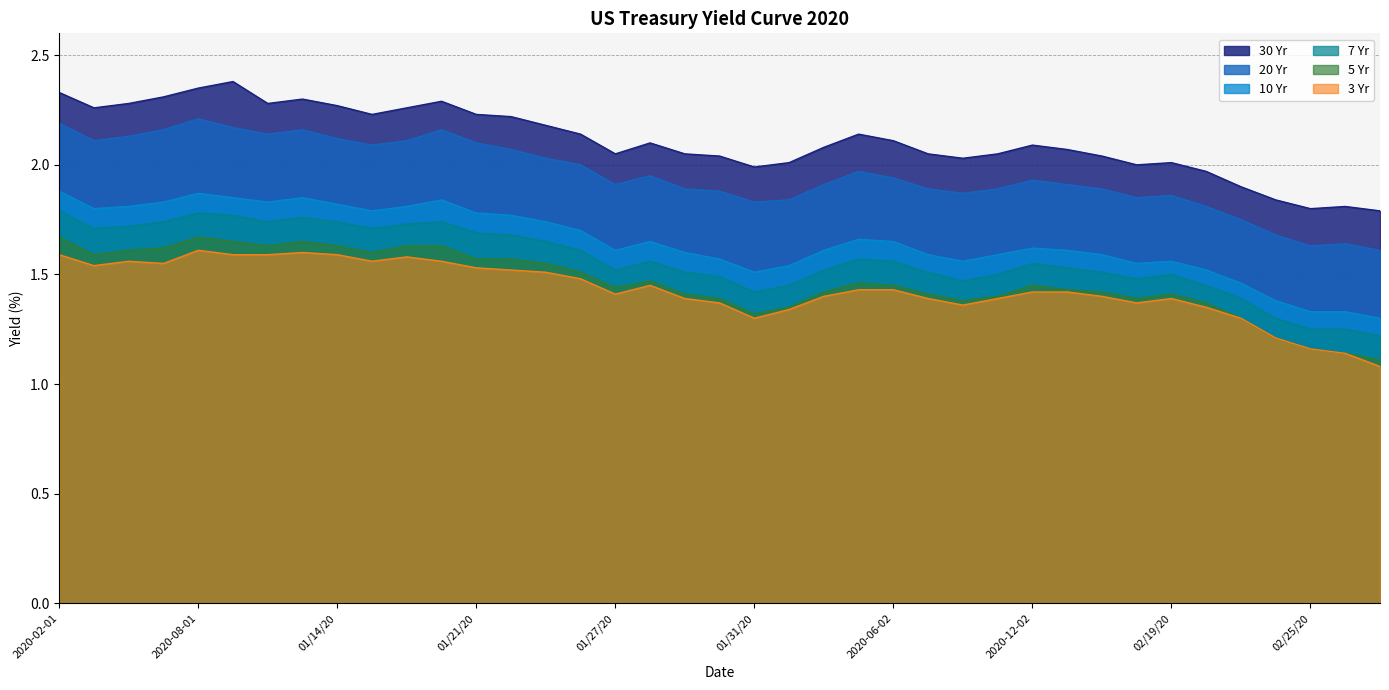

True or false: 7 Yr and 10 Yr cross at least once.

False